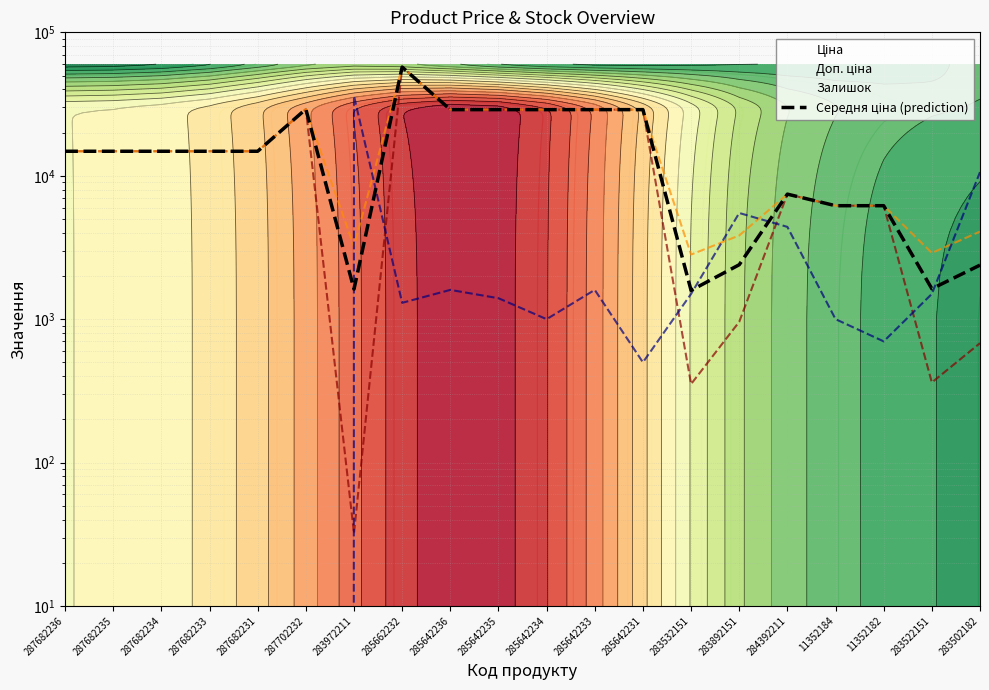

How many points are lower than both their immediate neighbors (excluding endpoints)?

3